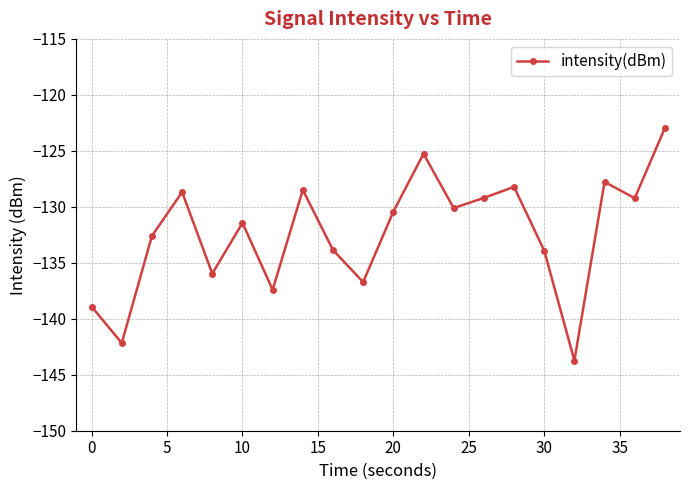

How many points are higher than both their immediate neighbors (excluding endpoints)?

6